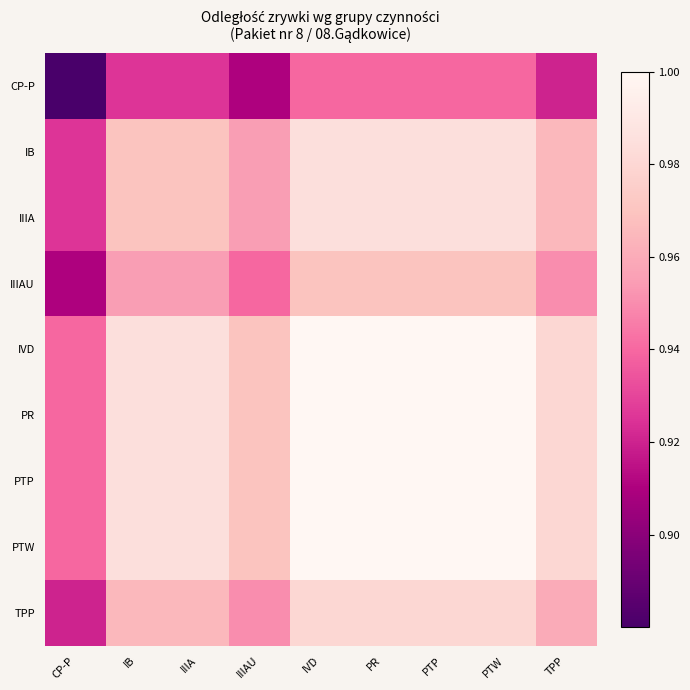

Reading left to right, transcribe all the data shown in this chart.

CP-P: CP-P=0.9	IB=0.9	IIIA=0.9	IIIAU=0.9	IVD=0.9	PR=0.9	PTP=0.9	PTW=0.9	TPP=0.9
IB: CP-P=0.9	IB=1.0	IIIA=1.0	IIIAU=1.0	IVD=1.0	PR=1.0	PTP=1.0	PTW=1.0	TPP=1.0
IIIA: CP-P=0.9	IB=1.0	IIIA=1.0	IIIAU=1.0	IVD=1.0	PR=1.0	PTP=1.0	PTW=1.0	TPP=1.0
IIIAU: CP-P=0.9	IB=1.0	IIIA=1.0	IIIAU=0.9	IVD=1.0	PR=1.0	PTP=1.0	PTW=1.0	TPP=0.9
IVD: CP-P=0.9	IB=1.0	IIIA=1.0	IIIAU=1.0	IVD=1.0	PR=1.0	PTP=1.0	PTW=1.0	TPP=1.0
PR: CP-P=0.9	IB=1.0	IIIA=1.0	IIIAU=1.0	IVD=1.0	PR=1.0	PTP=1.0	PTW=1.0	TPP=1.0
PTP: CP-P=0.9	IB=1.0	IIIA=1.0	IIIAU=1.0	IVD=1.0	PR=1.0	PTP=1.0	PTW=1.0	TPP=1.0
PTW: CP-P=0.9	IB=1.0	IIIA=1.0	IIIAU=1.0	IVD=1.0	PR=1.0	PTP=1.0	PTW=1.0	TPP=1.0
TPP: CP-P=0.9	IB=1.0	IIIA=1.0	IIIAU=0.9	IVD=1.0	PR=1.0	PTP=1.0	PTW=1.0	TPP=1.0